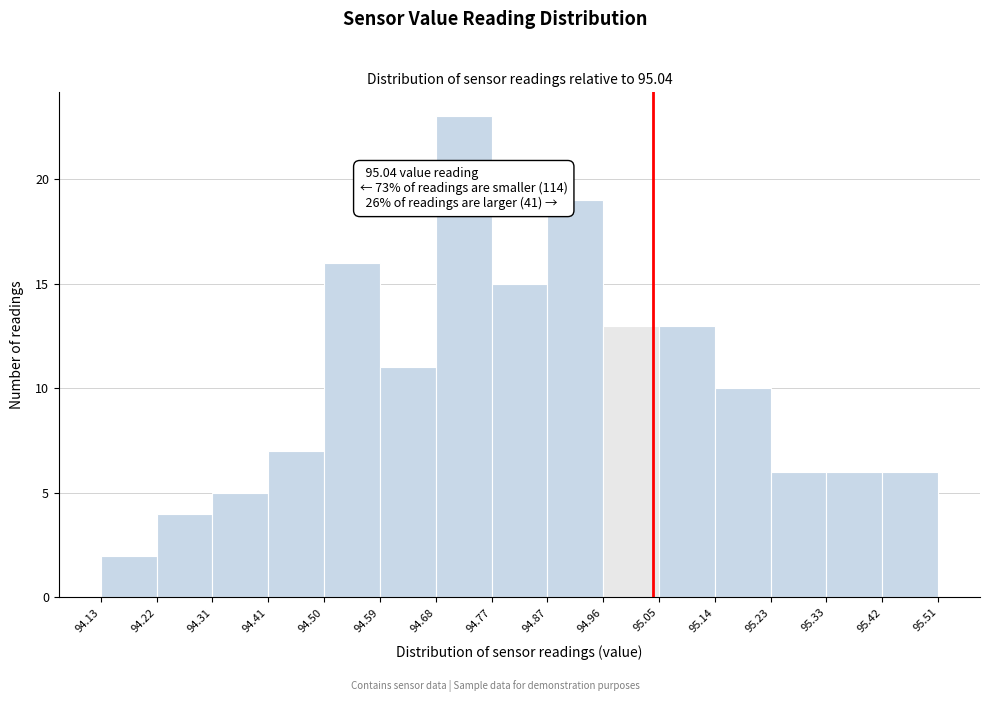

Over which range of the x-axis is the bar tallest?

94.68 to 94.77